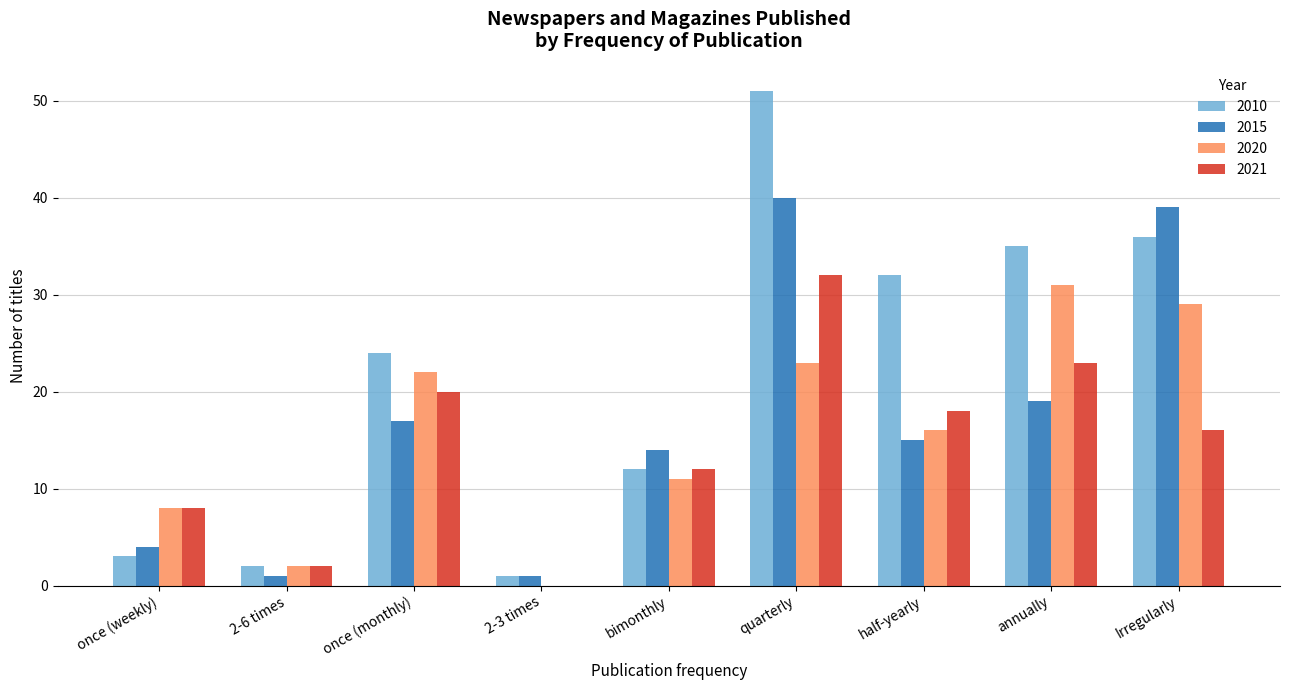

The value of 2010 at bimonthly is 12. True or false?

True